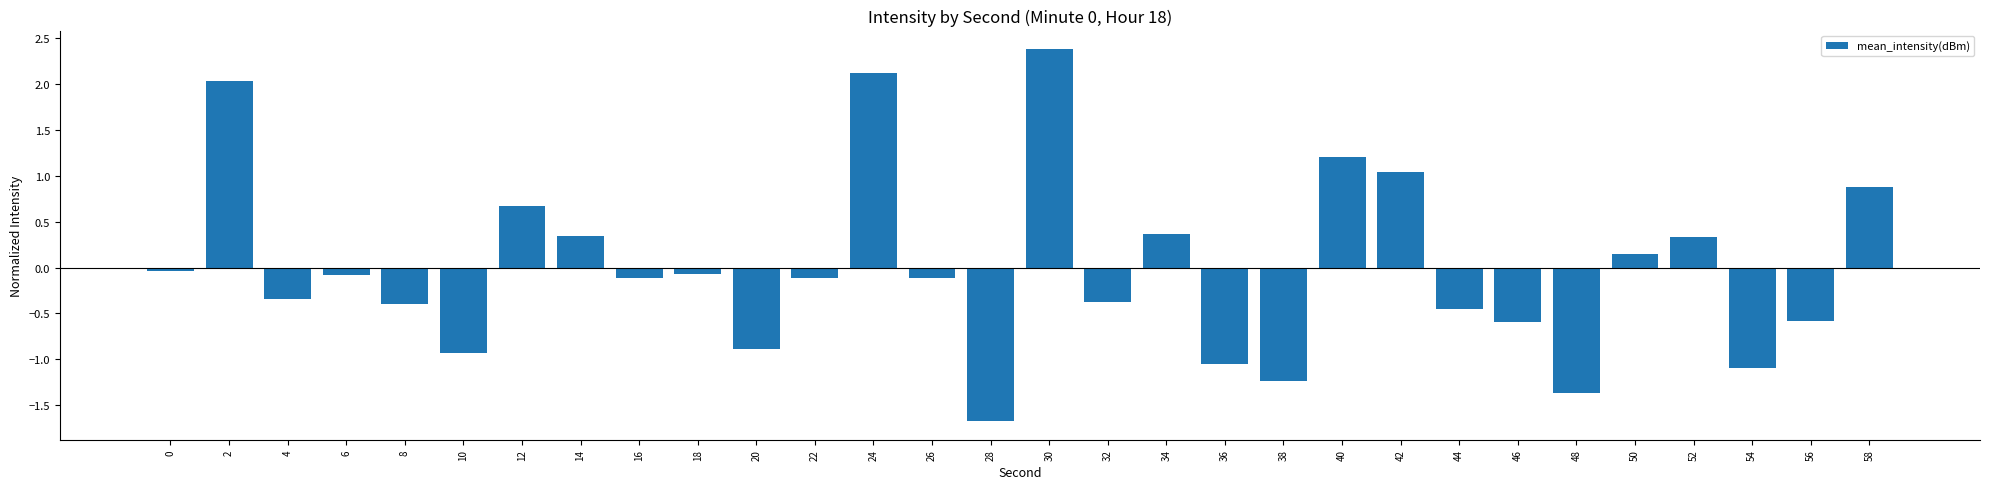

How many values are below zero?

19